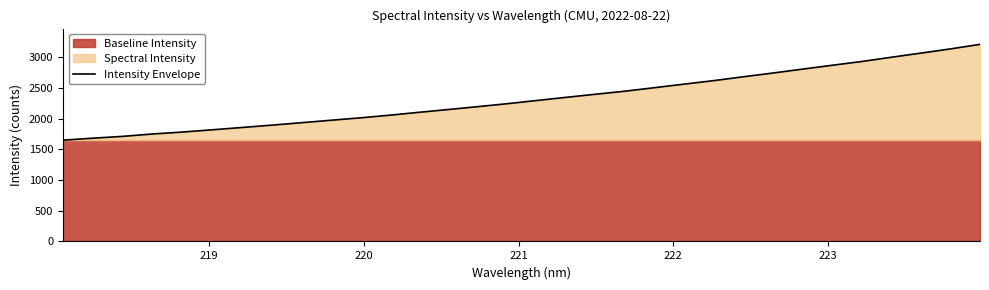

What is the average value?

2324.0